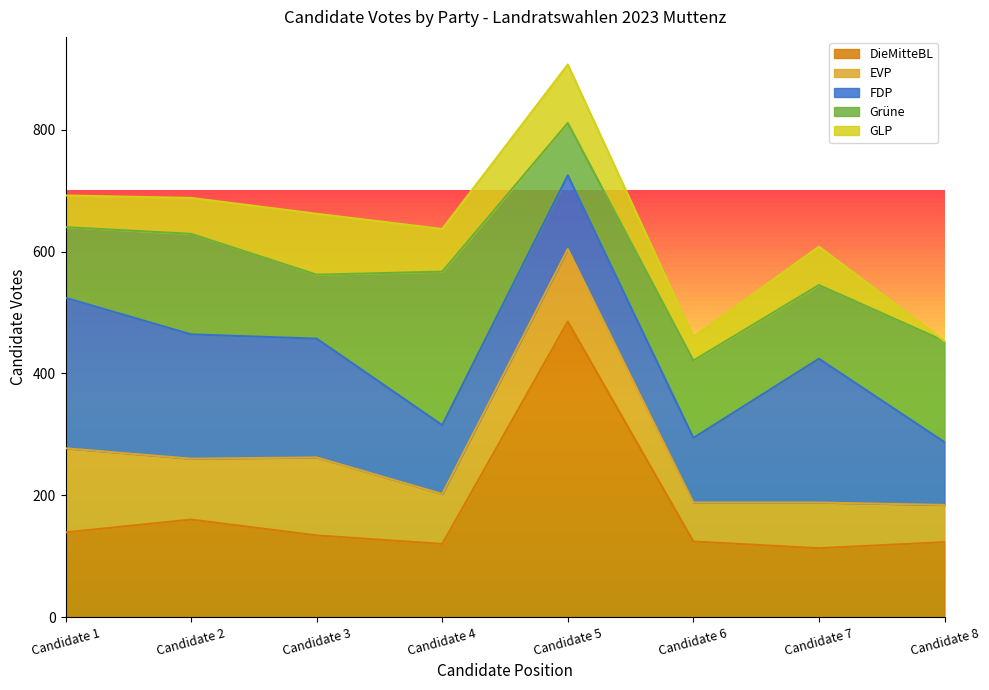

At which label is DieMitteBL closest to 299?

Candidate 2